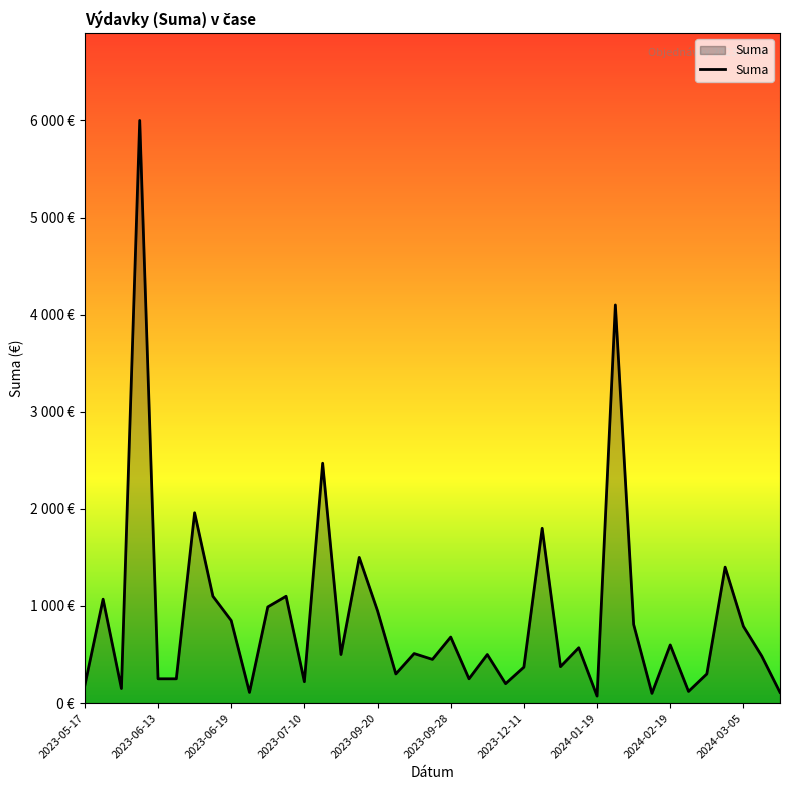

Does the chart have visible grid lines?

No